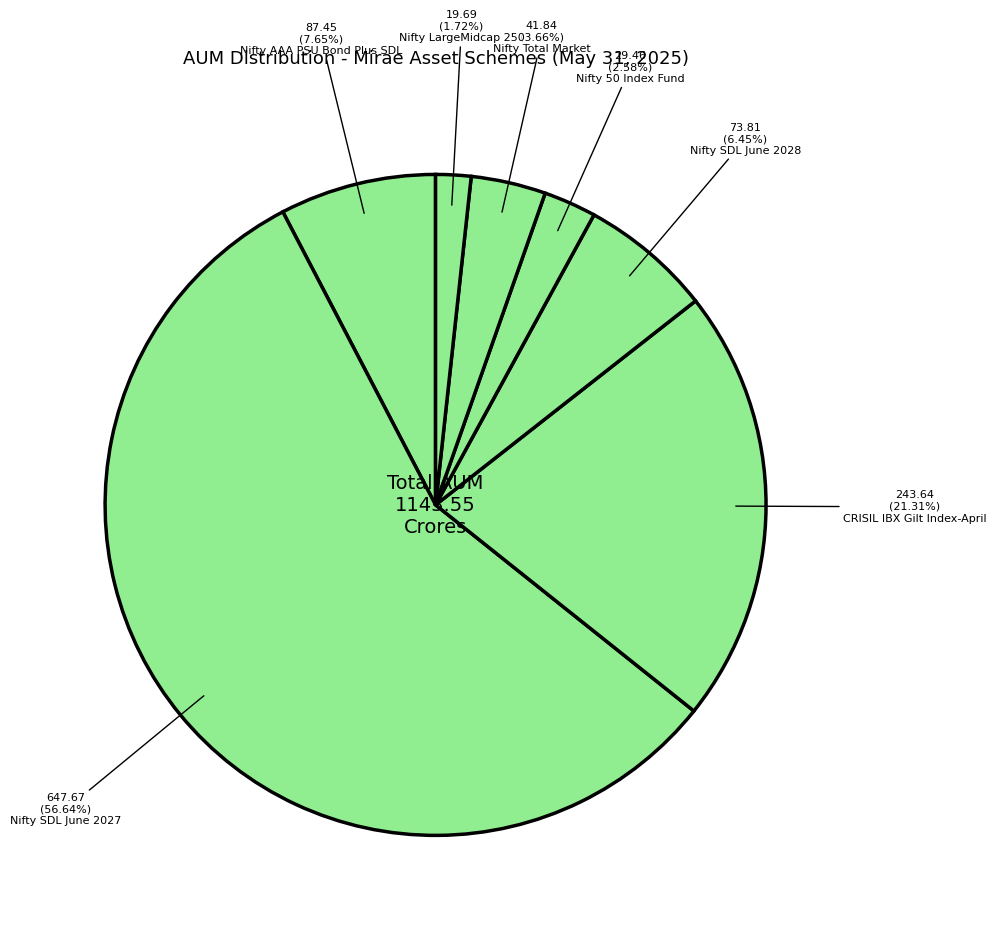

To the nearest percent, what portion does Nifty LargeMidcap 250 represent?

2%